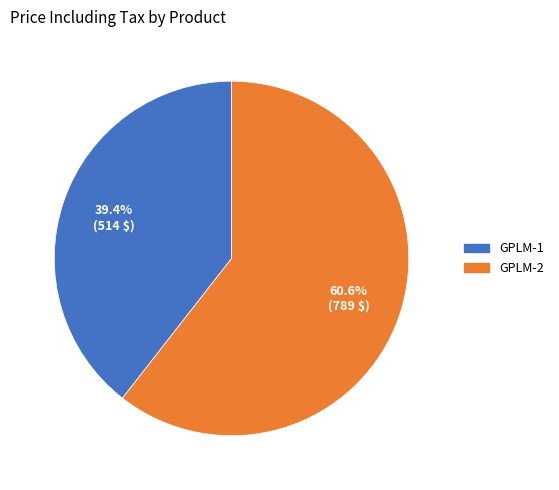

To the nearest percent, what is the difference between the GPLM-2 and GPLM-1 slice percentages?

21%